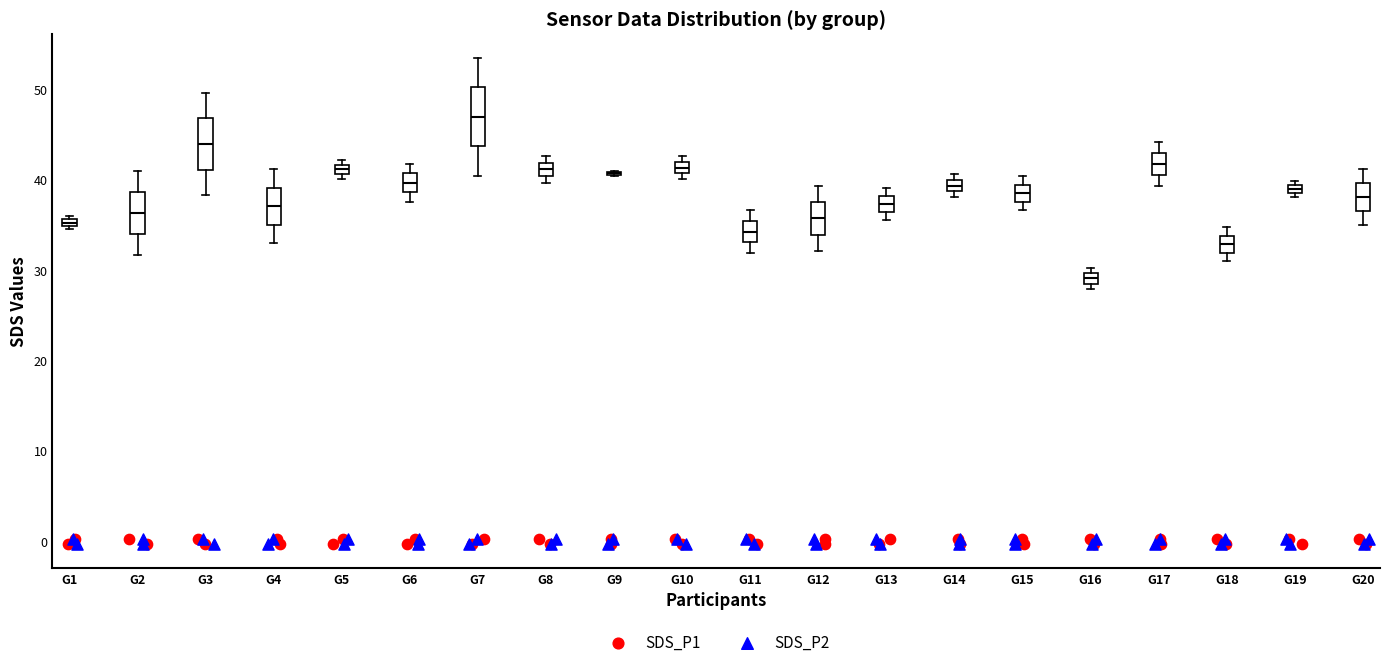

Where is the upper edge of the box for G3 on the y-axis? The values are not printed on the chart, so give them approximately, as read against the axis.

47